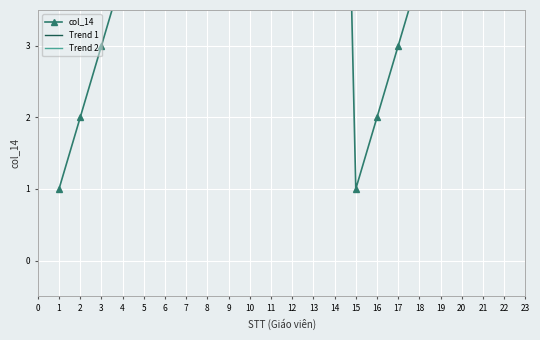

What is the label of the 12th point from the right?

9